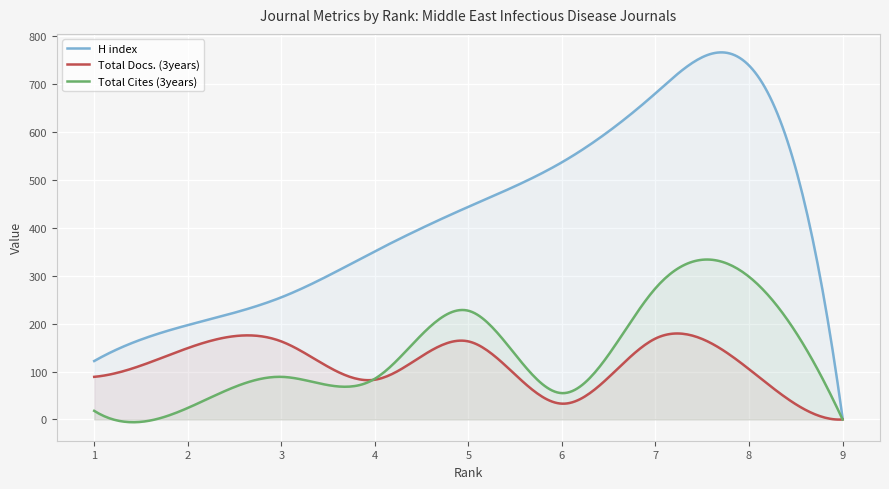

What is the minimum value for H index?

3.0